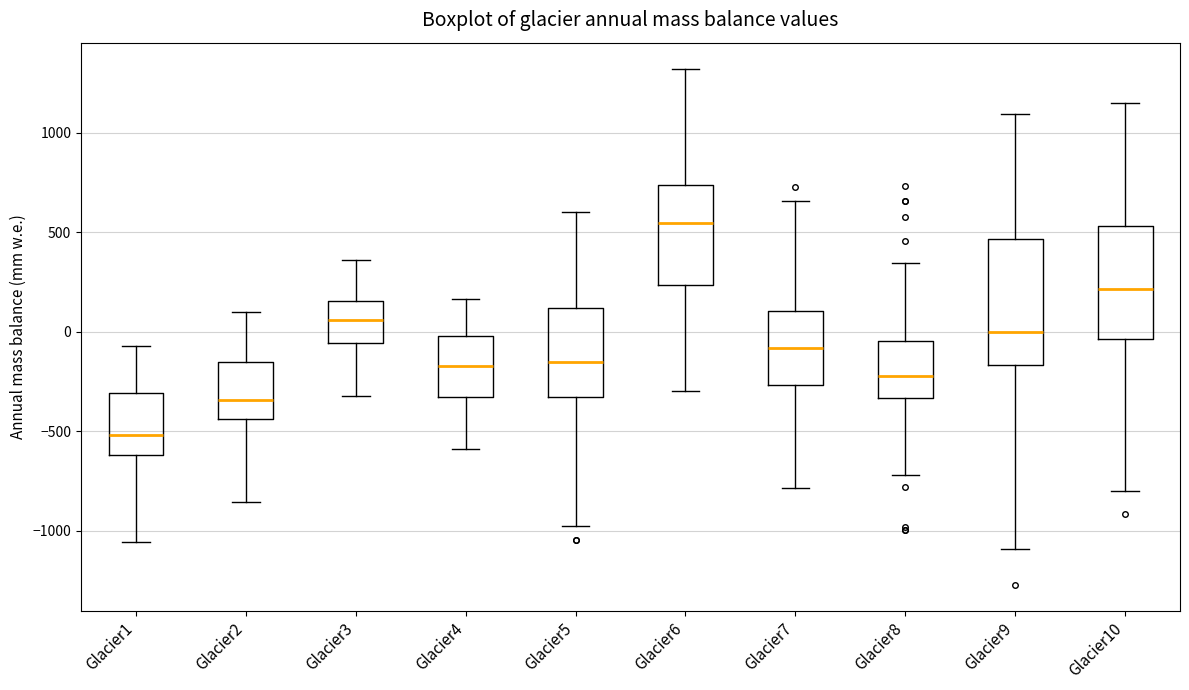

Where is the upper edge of the box for Glacier1 on the y-axis? The values are not printed on the chart, so give them approximately, as read against the axis.

-300